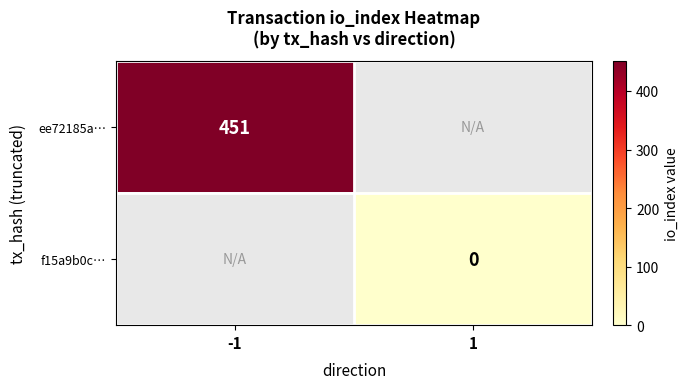

True or false: ee72185a… has a value of 771 at -1.

False